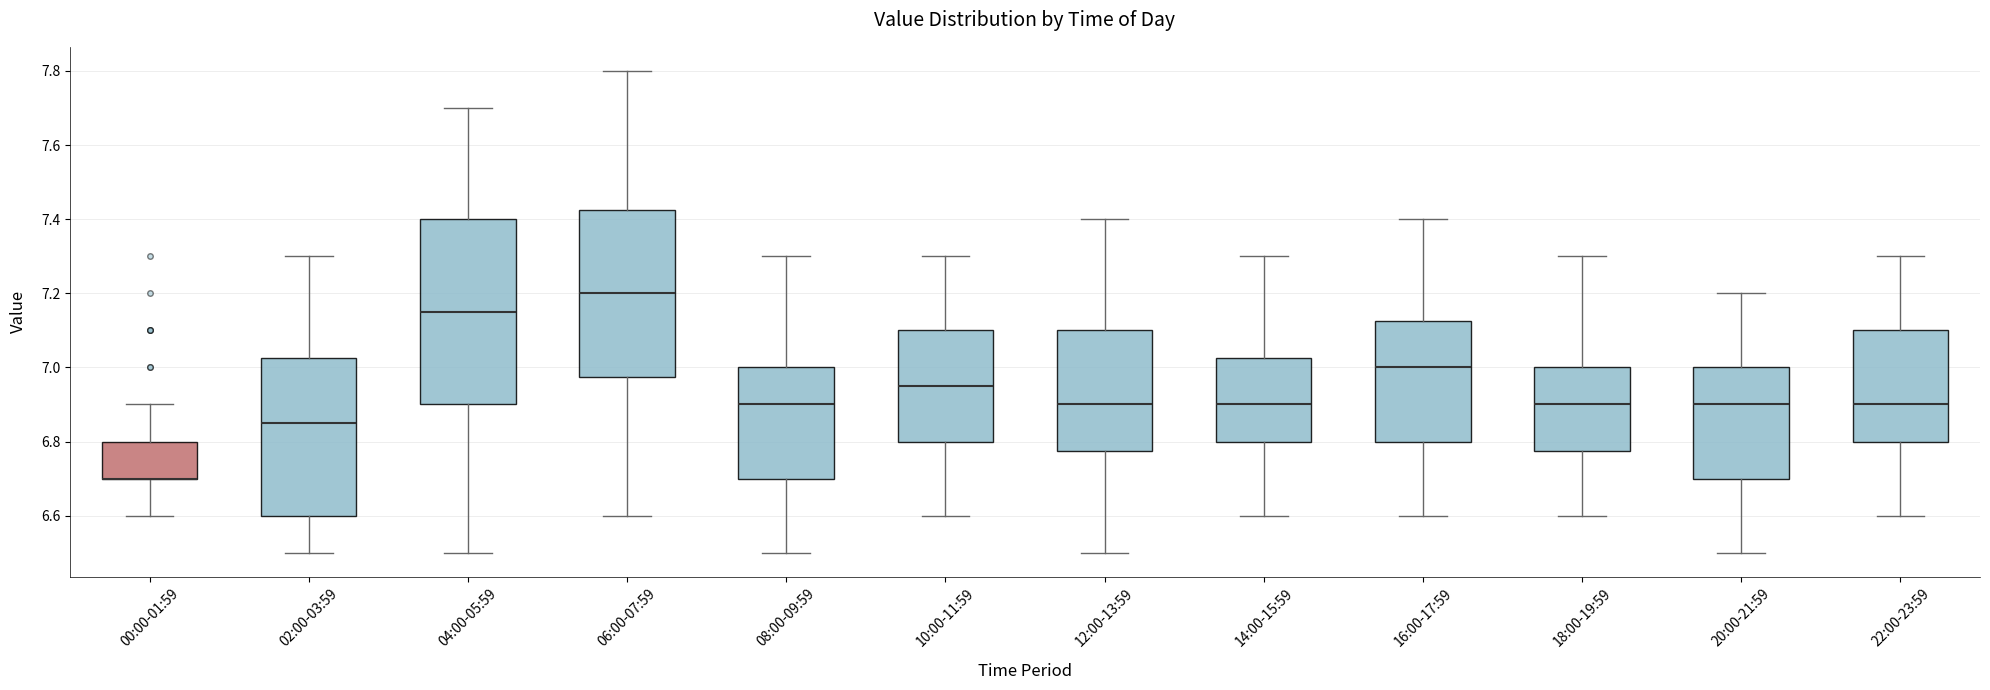

Reading left to right, read every box against the y-axis: the position of its median line, the range the box covers, and the ends of its whiskers. The values are not printed on the chart, so give them approximately, as read against the axis.

00:00-01:59: median 6.70 (drawn on the box's lower edge), box 6.70 to 6.80, whiskers 6.60 to 6.90
02:00-03:59: median 6.86, box 6.60 to 7.02, whiskers 6.50 to 7.30
04:00-05:59: median 7.16, box 6.90 to 7.40, whiskers 6.50 to 7.70
06:00-07:59: median 7.20, box 6.98 to 7.42, whiskers 6.60 to 7.80
08:00-09:59: median 6.90, box 6.70 to 7.00, whiskers 6.50 to 7.30
10:00-11:59: median 6.96, box 6.80 to 7.10, whiskers 6.60 to 7.30
12:00-13:59: median 6.90, box 6.78 to 7.10, whiskers 6.50 to 7.40
14:00-15:59: median 6.90, box 6.80 to 7.02, whiskers 6.60 to 7.30
16:00-17:59: median 7.00, box 6.80 to 7.12, whiskers 6.60 to 7.40
18:00-19:59: median 6.90, box 6.78 to 7.00, whiskers 6.60 to 7.30
20:00-21:59: median 6.90, box 6.70 to 7.00, whiskers 6.50 to 7.20
22:00-23:59: median 6.90, box 6.80 to 7.10, whiskers 6.60 to 7.30